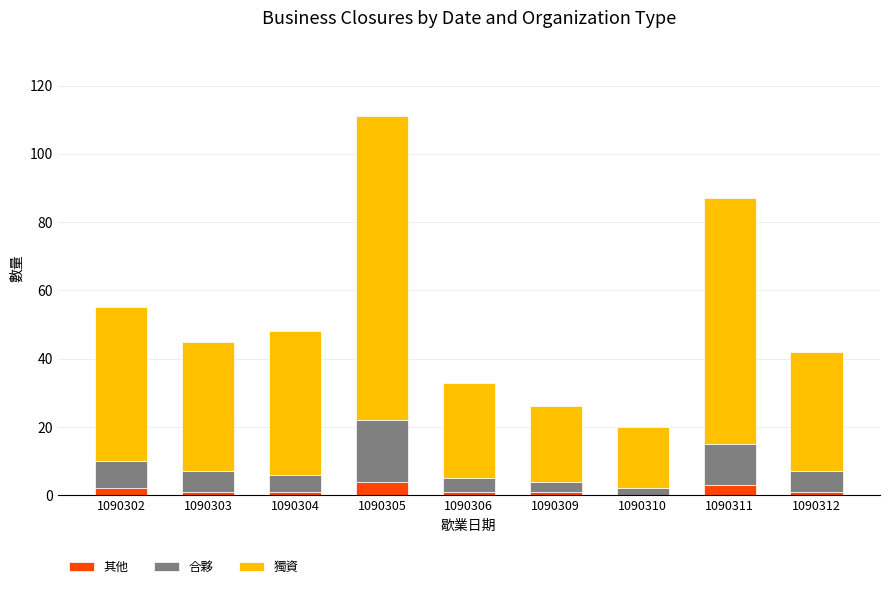

True or false: 其他 has a value of 3 at 1090311.

True